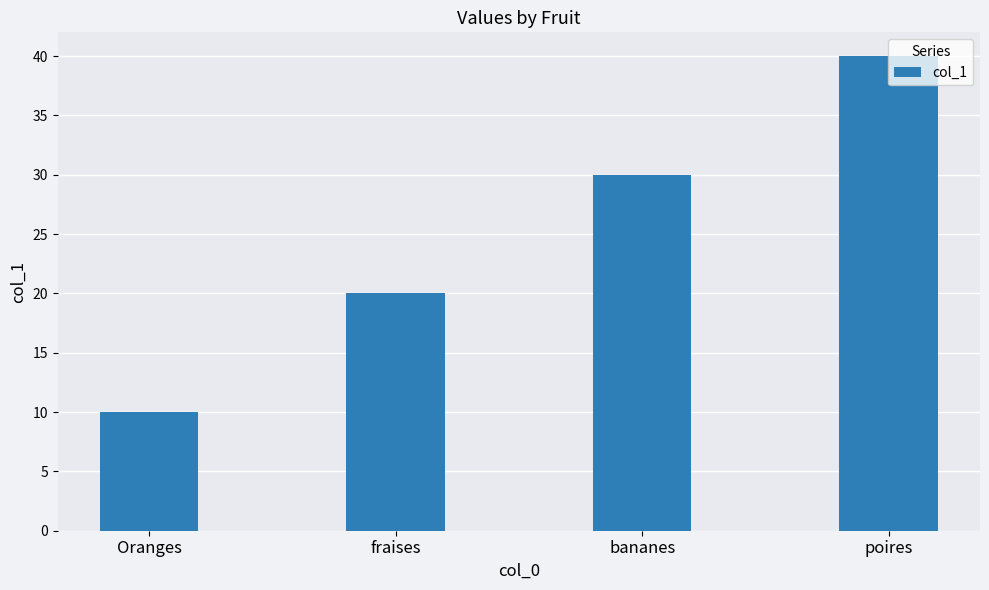

What is the sum of the values at fraises and Oranges?

30